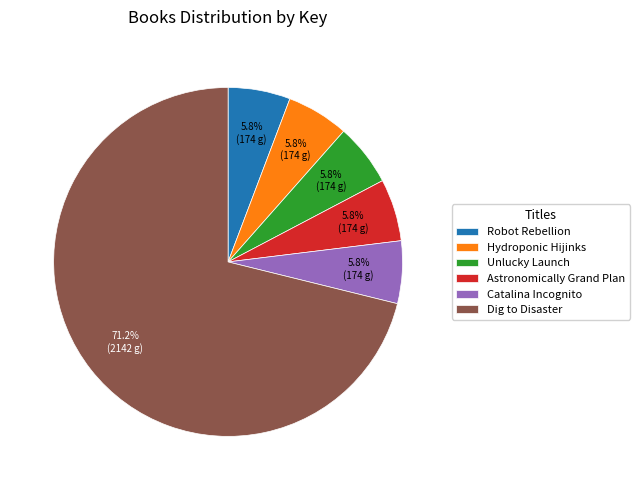

Does Hydroponic Hijinks account for over 50% of the chart?

No